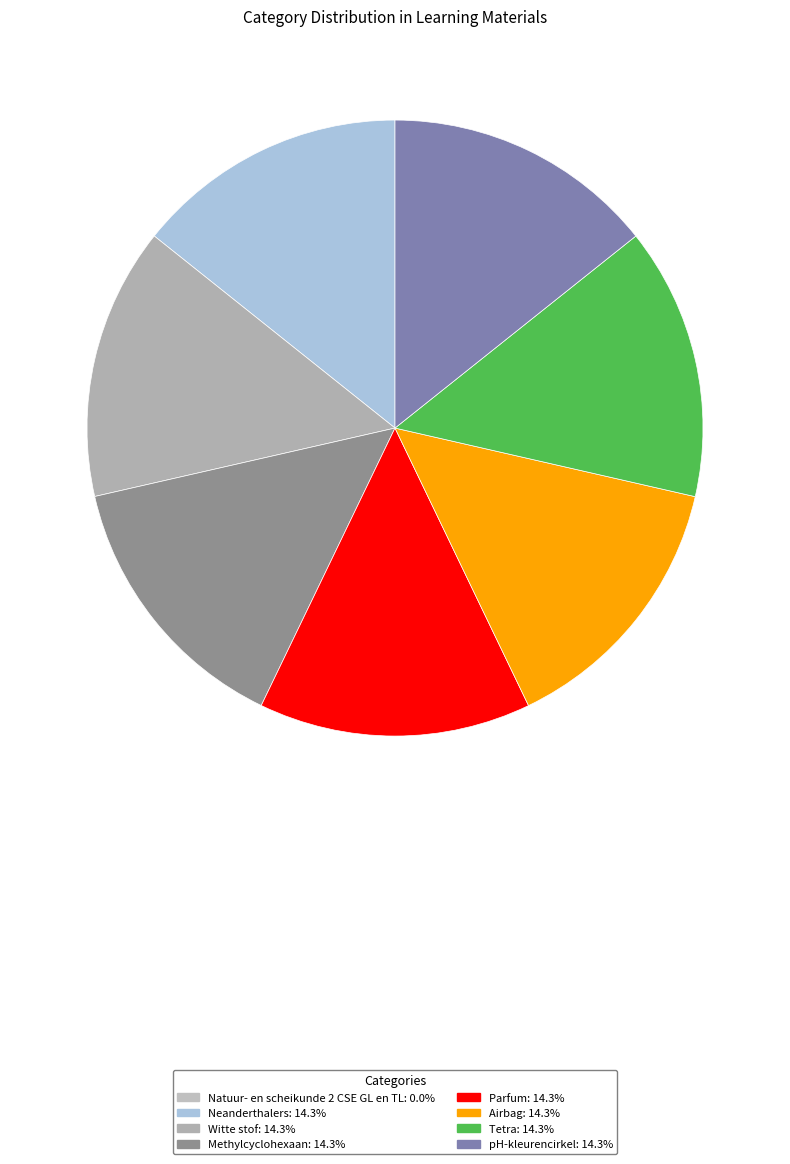

Which category has the biggest portion of the pie?

pH-kleurencirkel